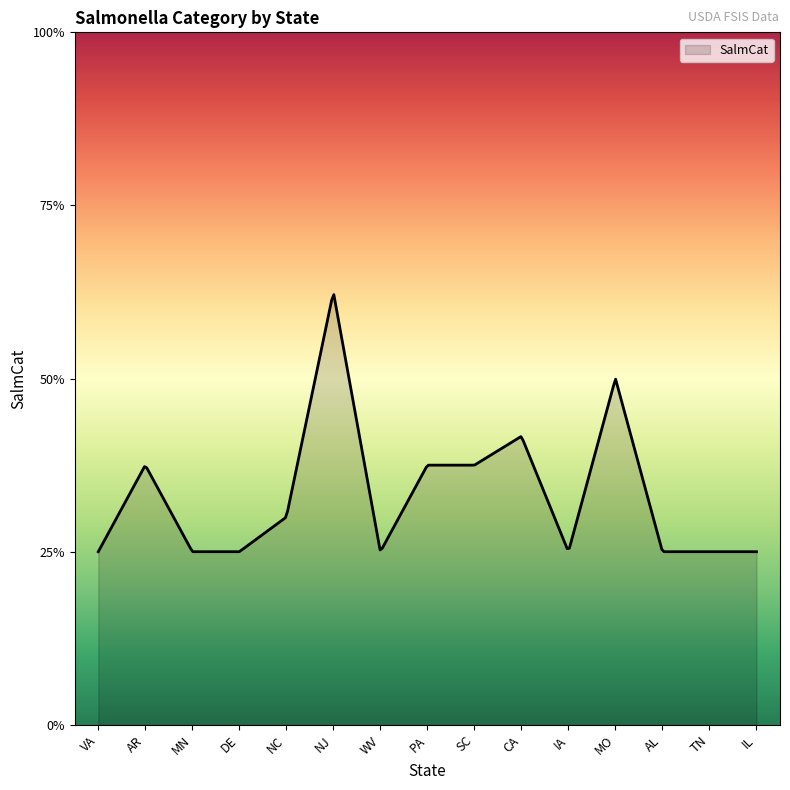

Does the chart display data point markers on the line(s)?

No